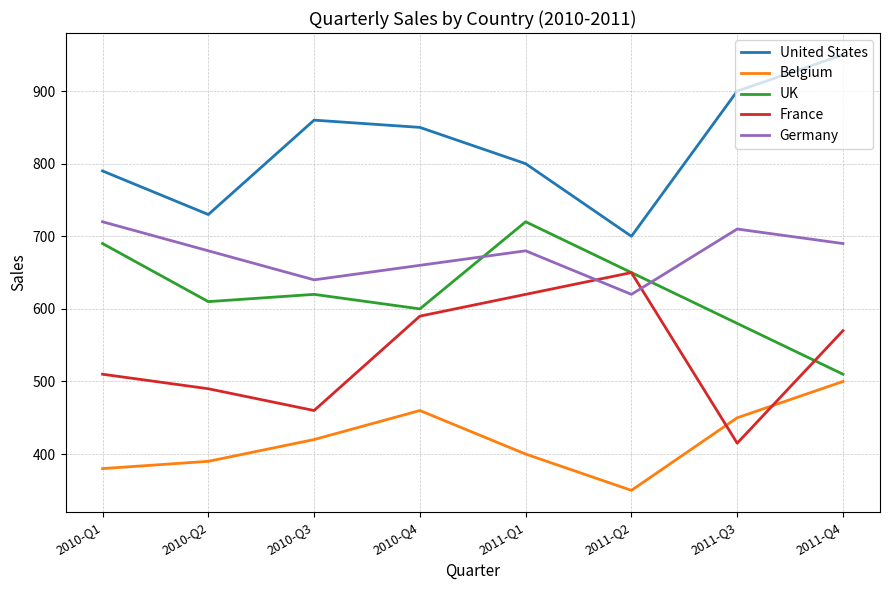

Does the chart have visible grid lines?

Yes